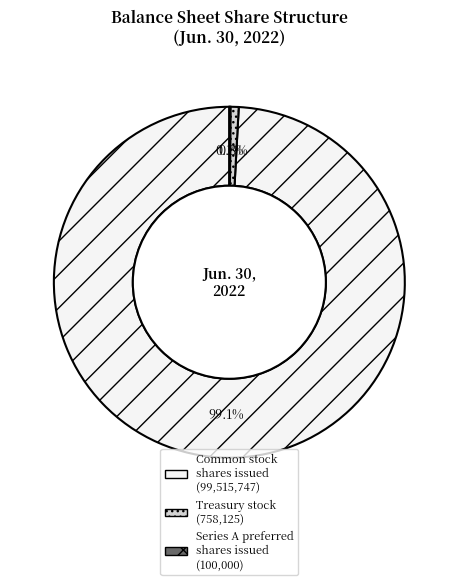

Is there any slice that represents more than half of the pie?

Yes